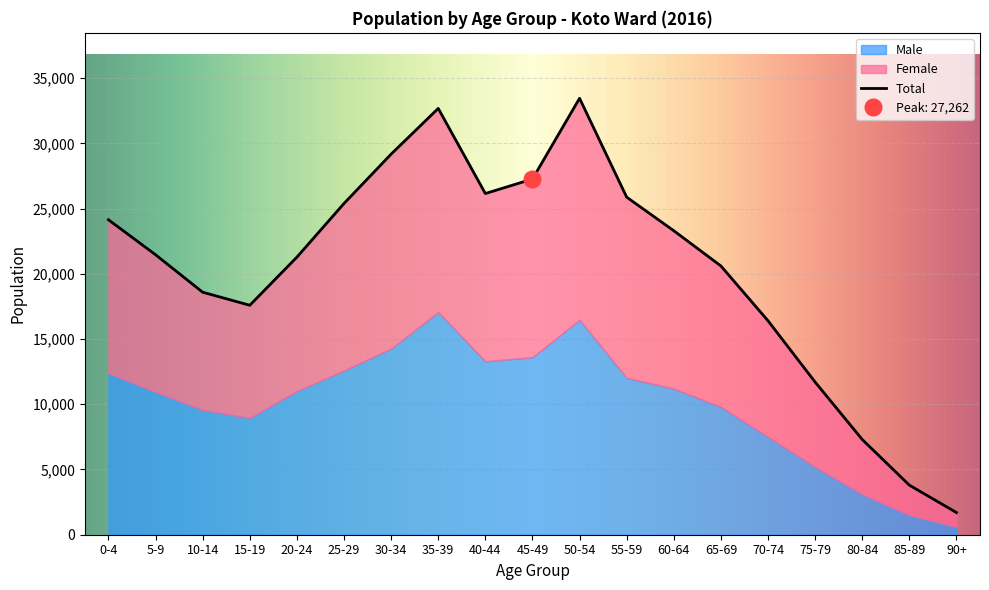

Reading left to right, transcribe all the data shown in this chart.

Male: 0-4=12387	5-9=10938	10-14=9561	15-19=8949	20-24=11011	25-29=12590	30-34=14270	35-39=17063	40-44=13292	45-49=13608	50-54=16470	55-59=12025	60-64=11200	65-69=9800	70-74=7500	75-79=5200	80-84=3100	85-89=1500	90+=600
Female: 0-4=11752	5-9=10520	10-14=9025	15-19=8638	20-24=10265	25-29=12800	30-34=14900	35-39=15611	40-44=12859	45-49=13654	50-54=16979	55-59=13848	60-64=12100	65-69=10800	70-74=8900	75-79=6500	80-84=4200	85-89=2300	90+=1100
Total: 0-4=24139	5-9=21458	10-14=18586	15-19=17587	20-24=21276	25-29=25390	30-34=29170	35-39=32674	40-44=26151	45-49=27262	50-54=33449	55-59=25873	60-64=23300	65-69=20600	70-74=16400	75-79=11700	80-84=7300	85-89=3800	90+=1700